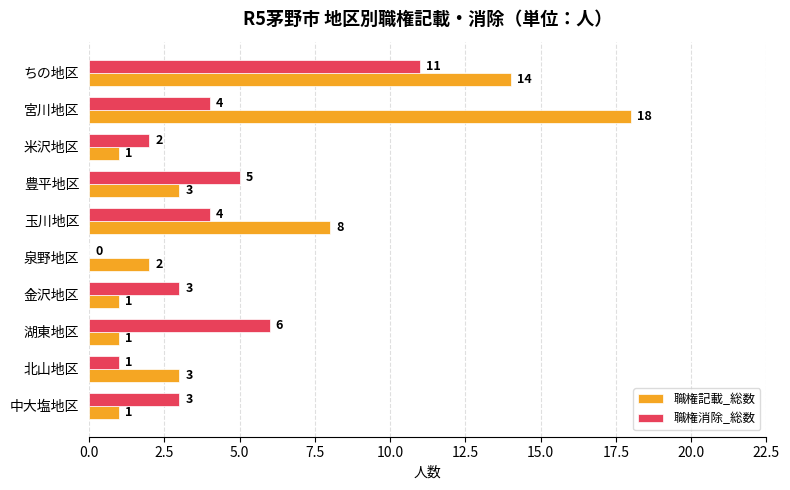

What is the total value across all series at ちの地区?

25